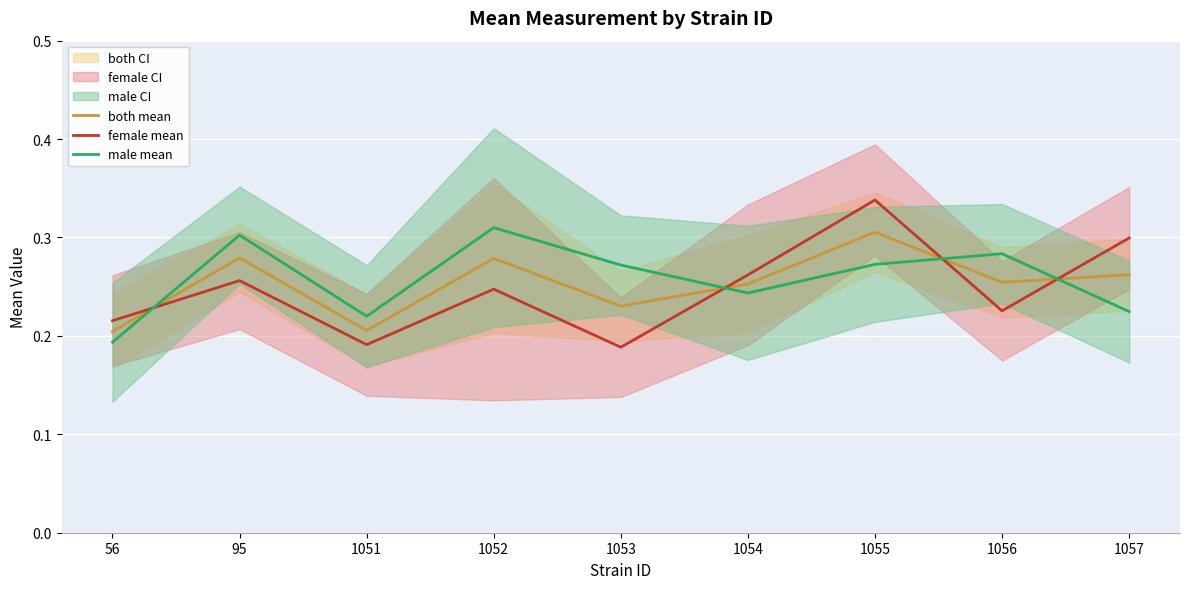

Reading right to left, what are all the values shown in this chart?

both mean: 1057=0.3	1056=0.3	1055=0.3	1054=0.3	1053=0.2	1052=0.3	1051=0.2	95=0.3	56=0.2
female mean: 1057=0.3	1056=0.2	1055=0.3	1054=0.3	1053=0.2	1052=0.2	1051=0.2	95=0.3	56=0.2
male mean: 1057=0.2	1056=0.3	1055=0.3	1054=0.2	1053=0.3	1052=0.3	1051=0.2	95=0.3	56=0.2